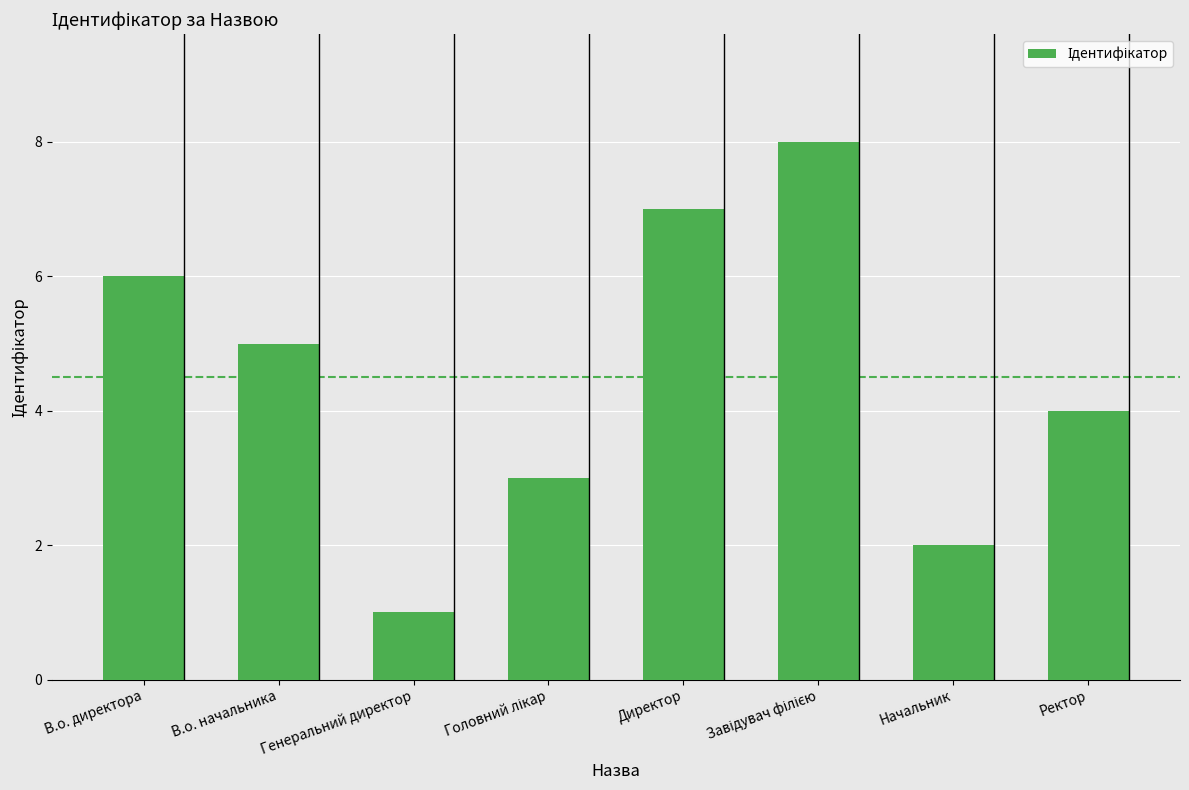

Count the number of categories in the chart.

8